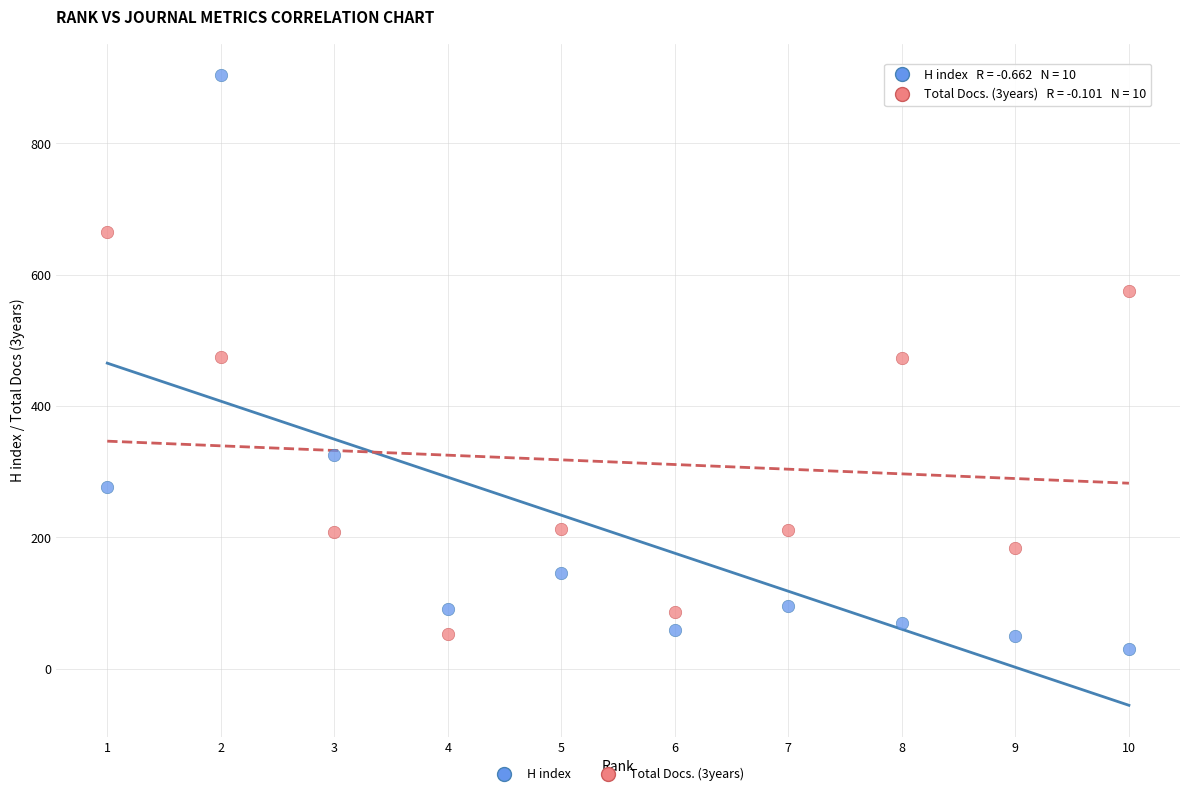

Which series reaches the maximum Y coordinate?

H index